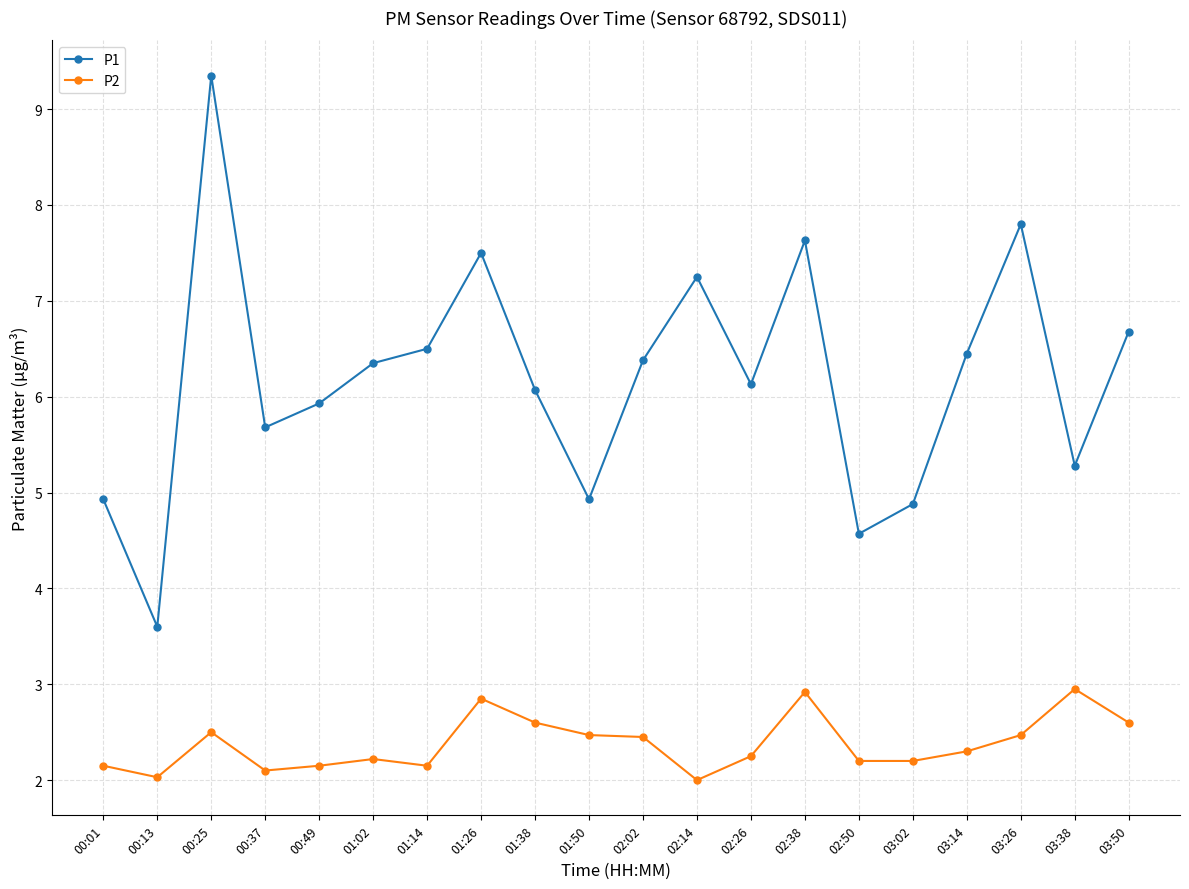

True or false: P2 and P1 intersect in this chart.

False